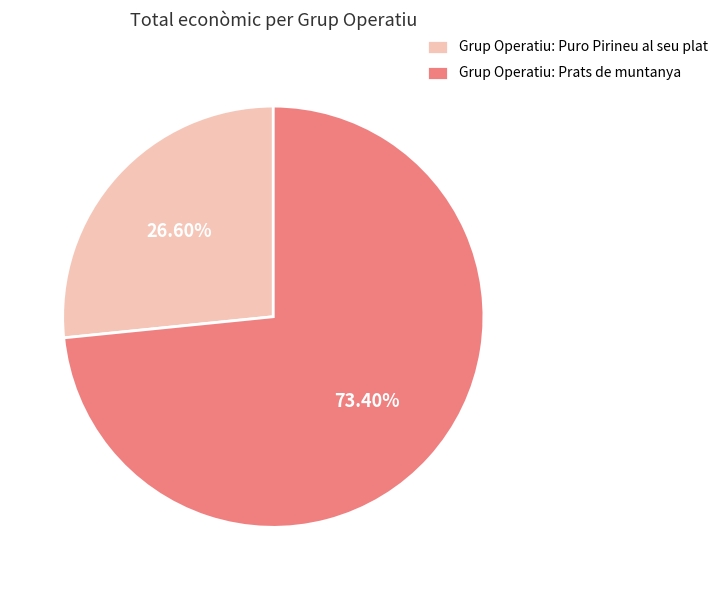

To the nearest percent, what is the difference between the largest and smallest slice percentages?

47%